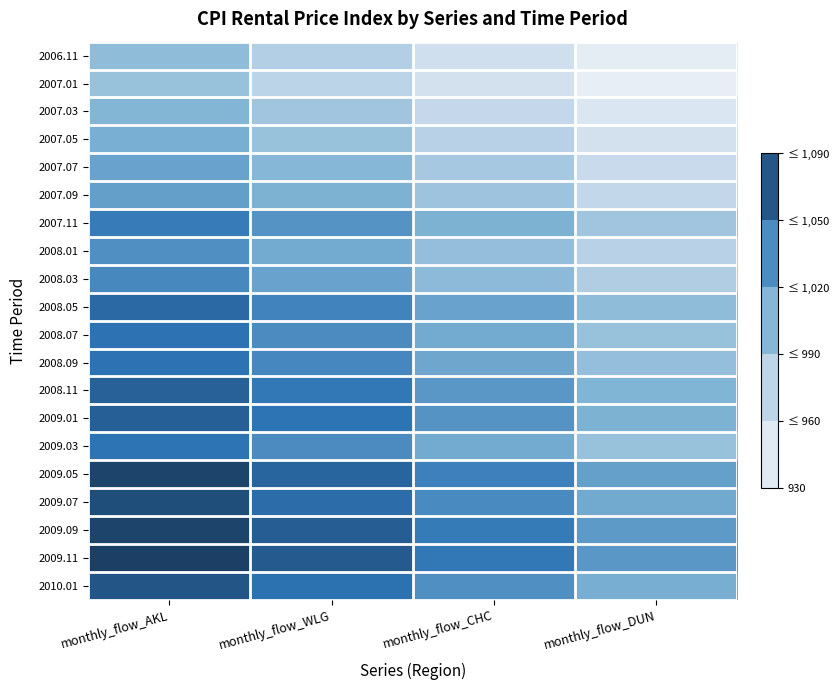

Reading left to right, list all the values displayed in this chart.

2006.11: monthly_flow_AKL=1000	monthly_flow_WLG=980	monthly_flow_CHC=960	monthly_flow_DUN=940
2007.01: monthly_flow_AKL=995	monthly_flow_WLG=975	monthly_flow_CHC=958	monthly_flow_DUN=938
2007.03: monthly_flow_AKL=1007	monthly_flow_WLG=990	monthly_flow_CHC=970	monthly_flow_DUN=950
2007.05: monthly_flow_AKL=1012	monthly_flow_WLG=995	monthly_flow_CHC=978	monthly_flow_DUN=958
2007.07: monthly_flow_AKL=1020	monthly_flow_WLG=1005	monthly_flow_CHC=988	monthly_flow_DUN=968
2007.09: monthly_flow_AKL=1023	monthly_flow_WLG=1010	monthly_flow_CHC=992	monthly_flow_DUN=972
2007.11: monthly_flow_AKL=1045	monthly_flow_WLG=1030	monthly_flow_CHC=1010	monthly_flow_DUN=990
2008.01: monthly_flow_AKL=1033	monthly_flow_WLG=1015	monthly_flow_CHC=998	monthly_flow_DUN=978
2008.03: monthly_flow_AKL=1037	monthly_flow_WLG=1020	monthly_flow_CHC=1002	monthly_flow_DUN=982
2008.05: monthly_flow_AKL=1058	monthly_flow_WLG=1040	monthly_flow_CHC=1020	monthly_flow_DUN=1000
2008.07: monthly_flow_AKL=1051	monthly_flow_WLG=1035	monthly_flow_CHC=1015	monthly_flow_DUN=995
2008.09: monthly_flow_AKL=1051	monthly_flow_WLG=1038	monthly_flow_CHC=1018	monthly_flow_DUN=998
2008.11: monthly_flow_AKL=1063	monthly_flow_WLG=1048	monthly_flow_CHC=1028	monthly_flow_DUN=1008
2009.01: monthly_flow_AKL=1064	monthly_flow_WLG=1050	monthly_flow_CHC=1030	monthly_flow_DUN=1010
2009.03: monthly_flow_AKL=1050	monthly_flow_WLG=1035	monthly_flow_CHC=1015	monthly_flow_DUN=995
2009.05: monthly_flow_AKL=1082	monthly_flow_WLG=1060	monthly_flow_CHC=1042	monthly_flow_DUN=1022
2009.07: monthly_flow_AKL=1076	monthly_flow_WLG=1055	monthly_flow_CHC=1036	monthly_flow_DUN=1016
2009.09: monthly_flow_AKL=1083	monthly_flow_WLG=1065	monthly_flow_CHC=1046	monthly_flow_DUN=1026
2009.11: monthly_flow_AKL=1085	monthly_flow_WLG=1068	monthly_flow_CHC=1048	monthly_flow_DUN=1028
2010.01: monthly_flow_AKL=1070	monthly_flow_WLG=1052	monthly_flow_CHC=1033	monthly_flow_DUN=1013